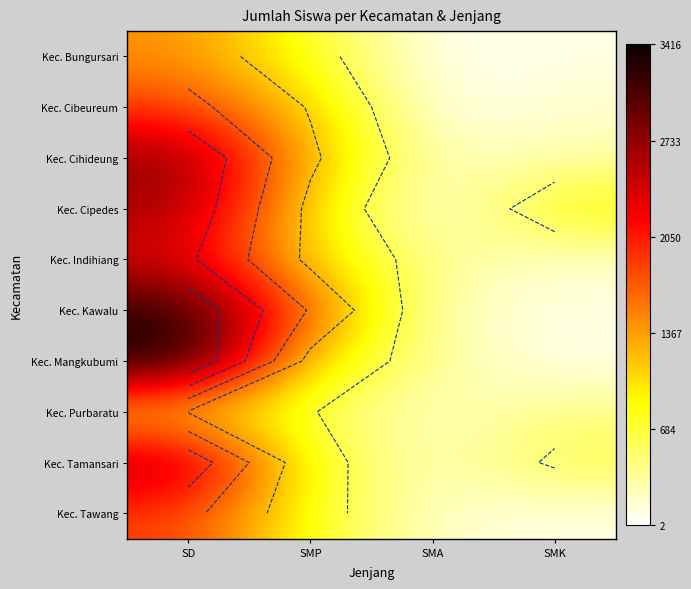

What is the average value of the Kec. Bungursari series?

580